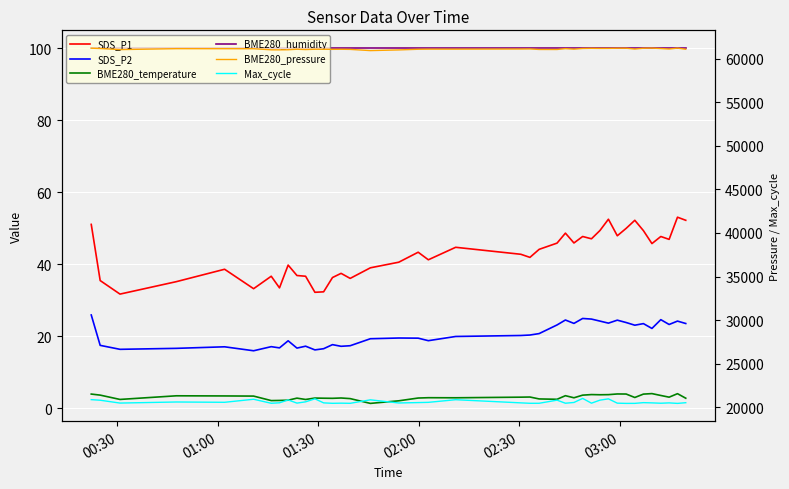

What is the highest value of the SDS_P1 series?

53.0